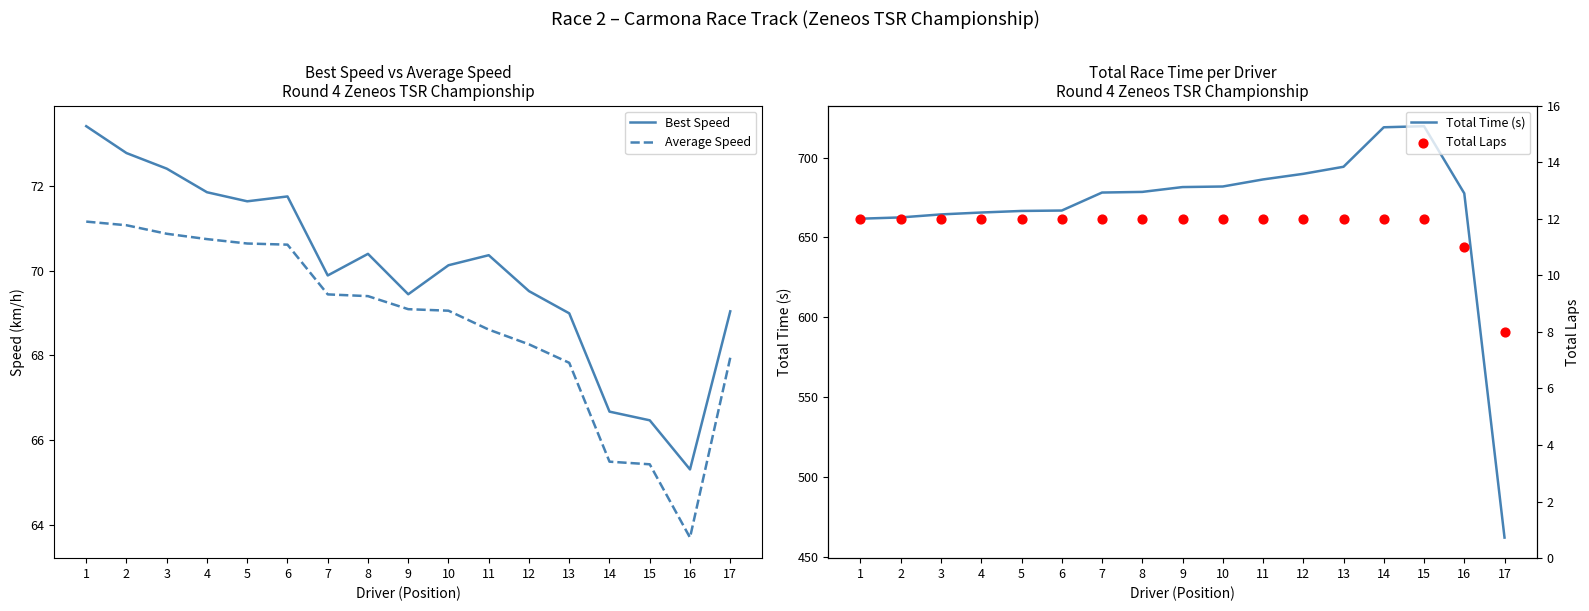

At which category is the sum across all series the highest?

15